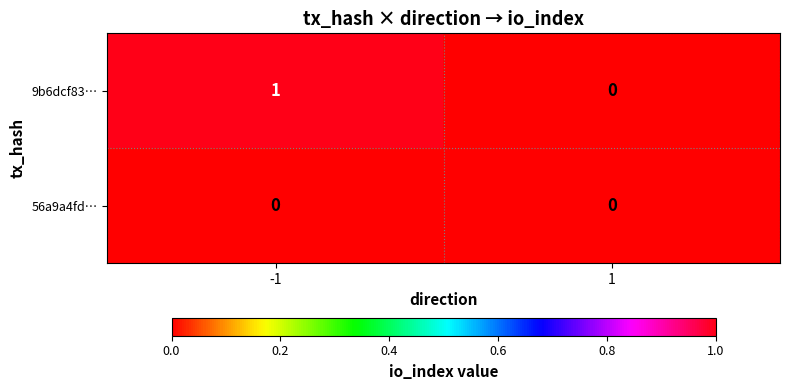

Is it true that 56a9a4fd… equals 0 at 1?

True